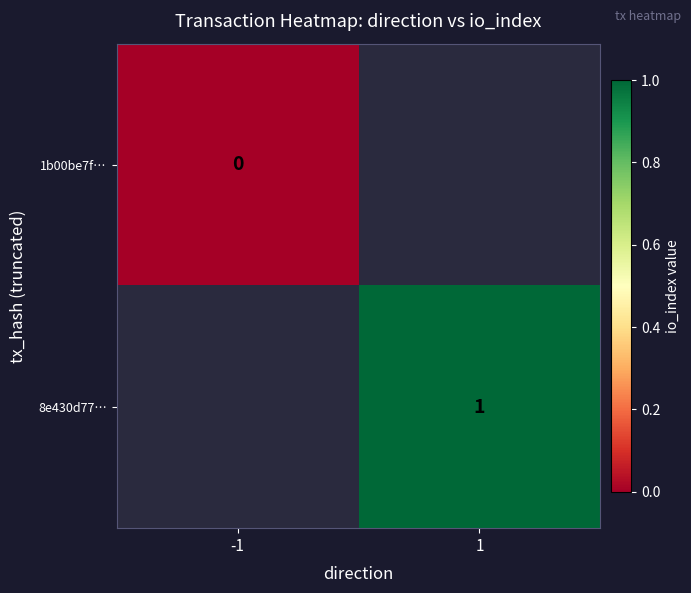

Is the value of 8e430d77… at 1 greater than the value of 1b00be7f… at -1?

Yes